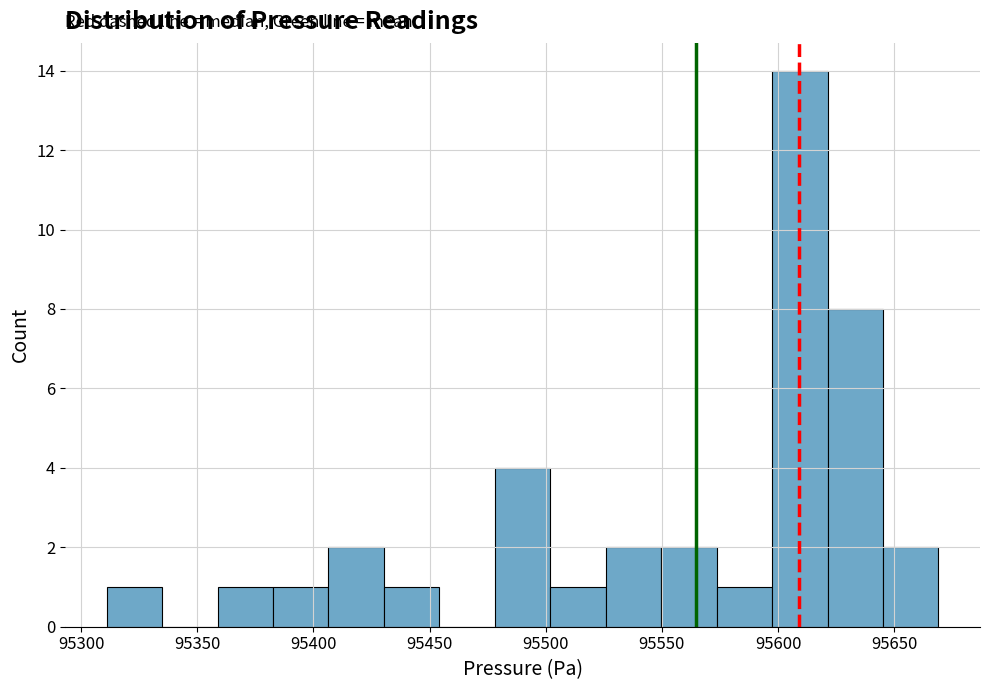

Reading left to right, list every bar in this chart as the range it spans on the x-axis followed by its height. Neither the bar edges nor the heights are printed on the chart, so give them approximately, as read against the axes.

95310 to 95335: 1
95335 to 95360: 0
95360 to 95385: 1
95385 to 95405: 1
95405 to 95430: 2
95430 to 95455: 1
95455 to 95480: 0
95480 to 95500: 4
95500 to 95525: 1
95525 to 95550: 2
95550 to 95575: 2
95575 to 95595: 1
95595 to 95620: 14
95620 to 95645: 8
95645 to 95670: 2